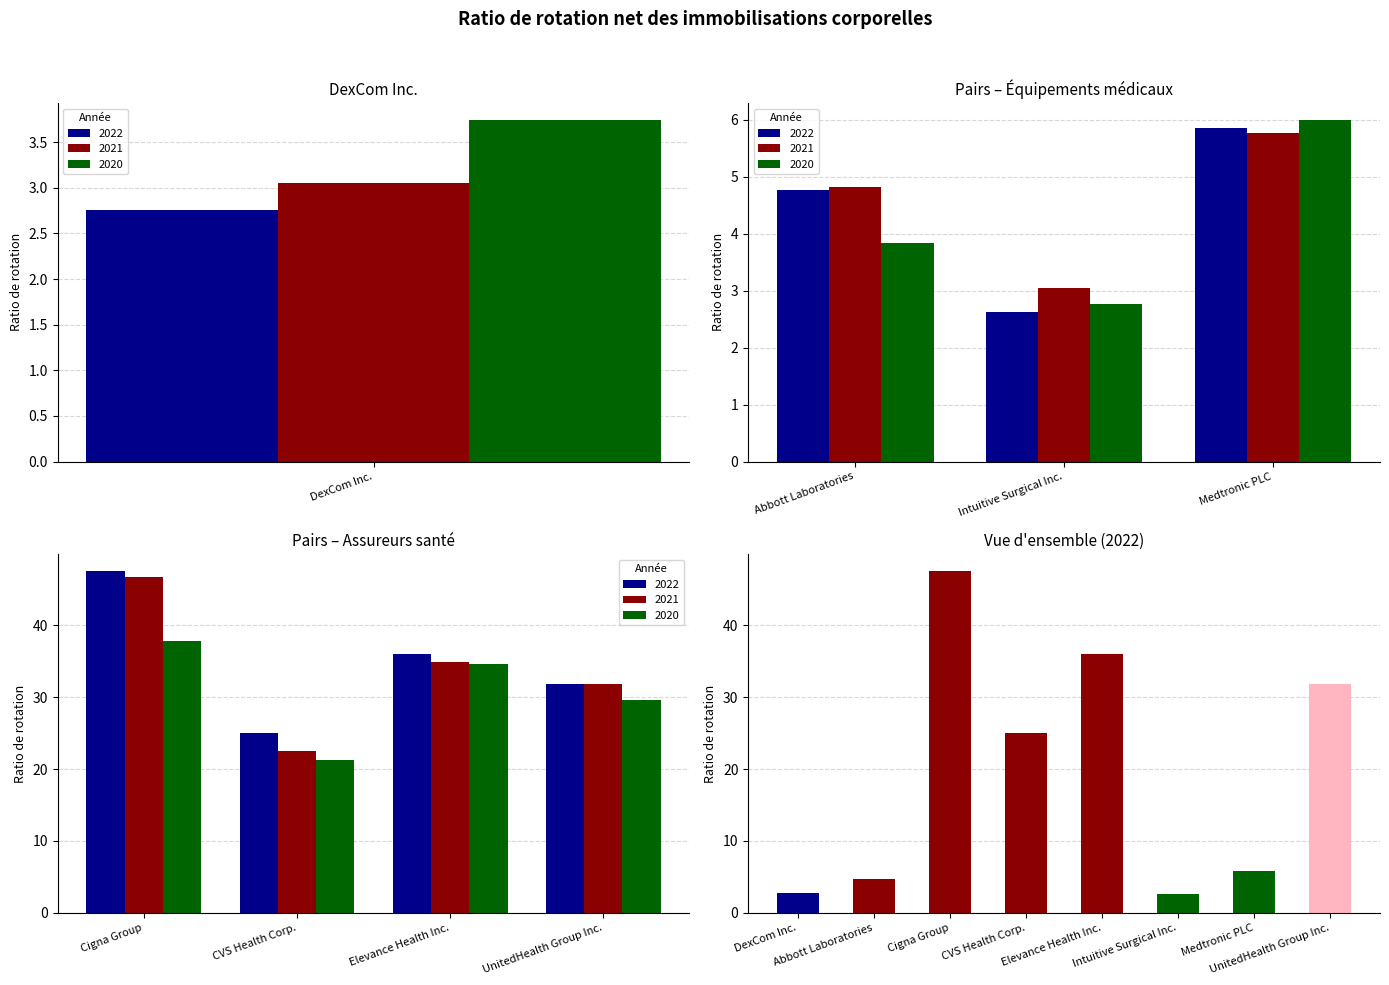

Is it true that 2021 equals 60.3 at Elevance Health Inc.?

False